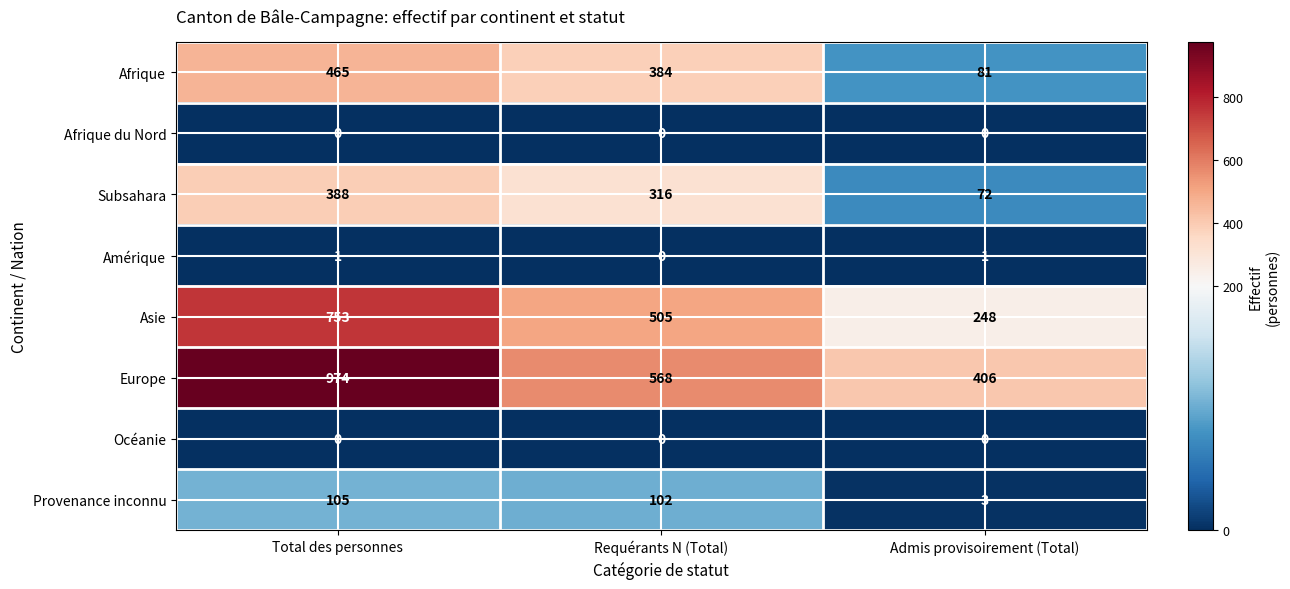

Between Requérants N (Total) and Admis provisoirement (Total), which series saw the biggest shift?

Afrique